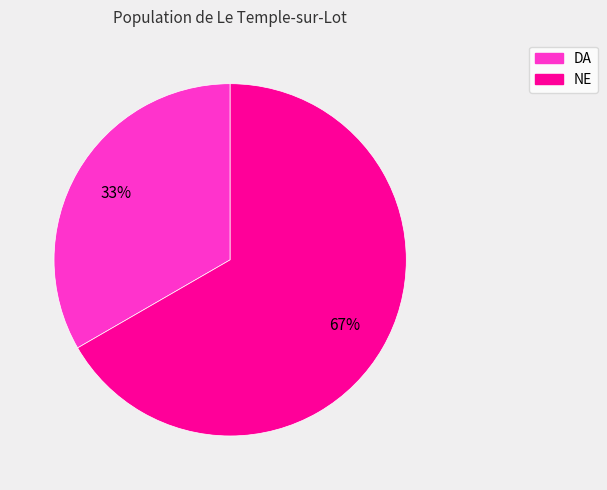

Rank the categories by value from lowest to highest.

DA, NE